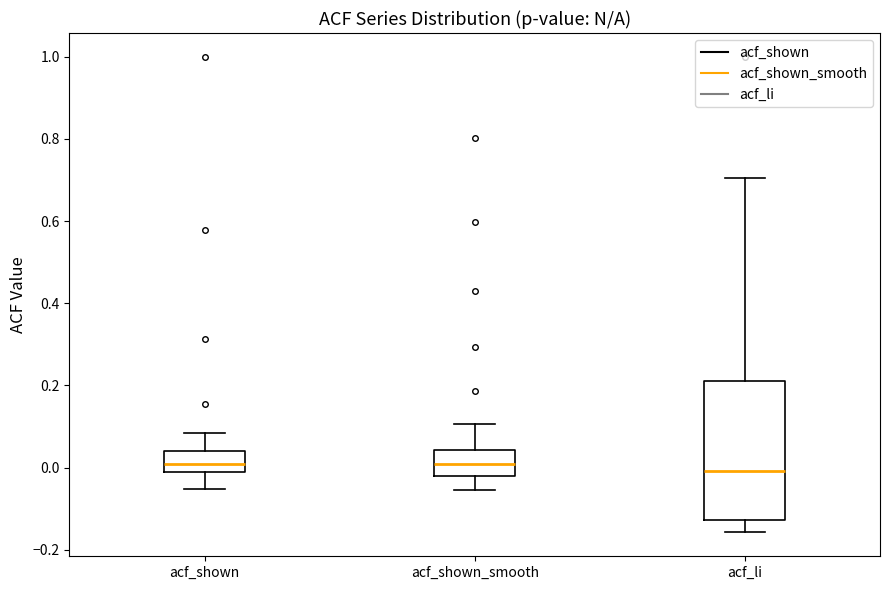

Comparing the boxes themselves (not the whiskers), which one is the tallest?

acf_li